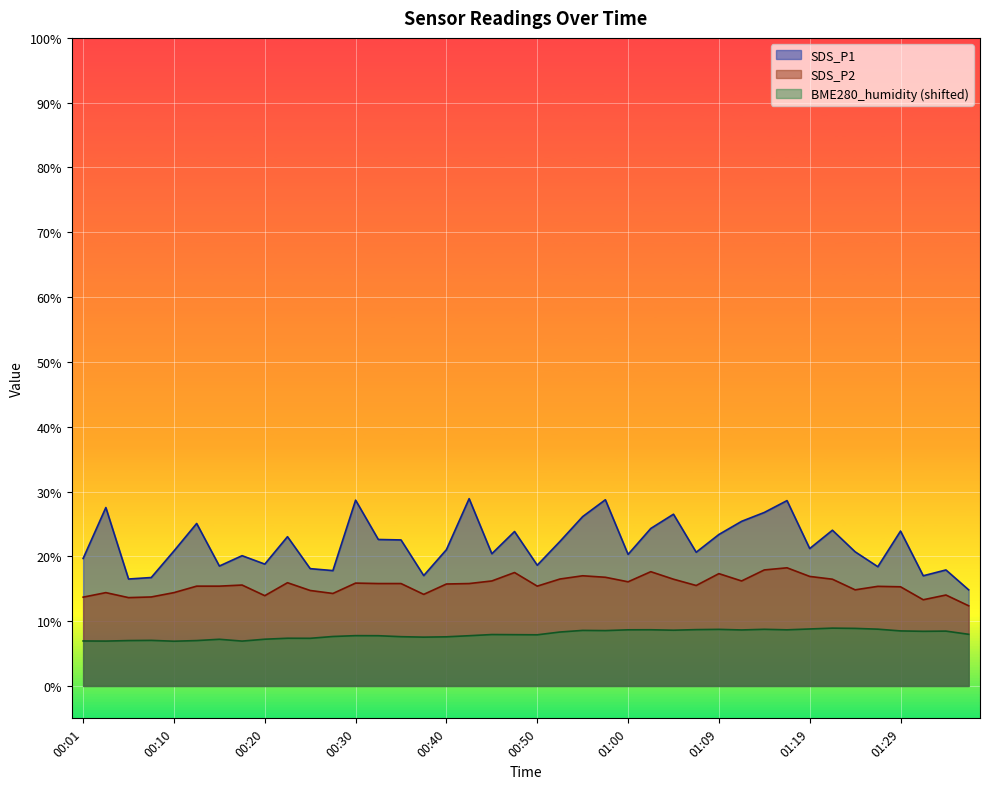

How many data points does each series have?

40